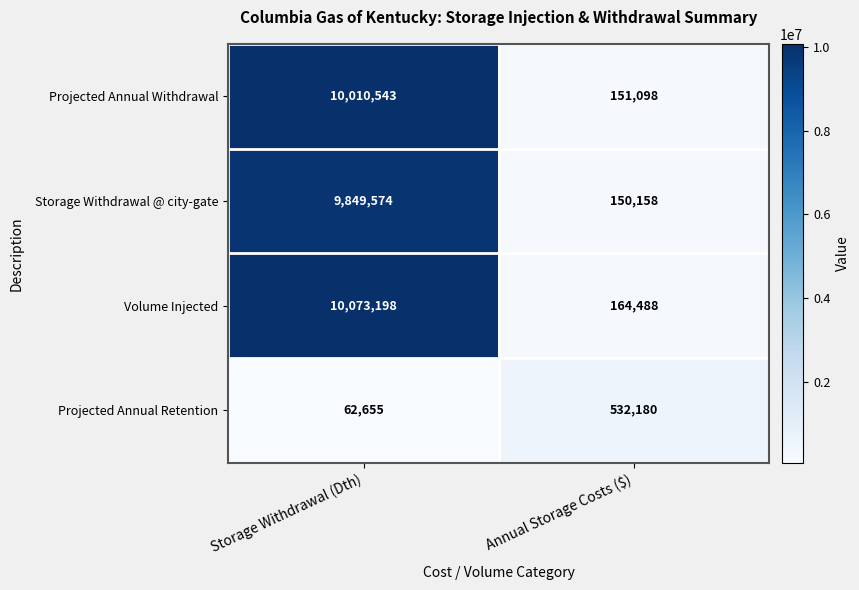

At Storage Withdrawal (Dth), list the series in order from smallest to largest.

Projected Annual Retention, Storage Withdrawal @ city-gate, Projected Annual Withdrawal, Volume Injected